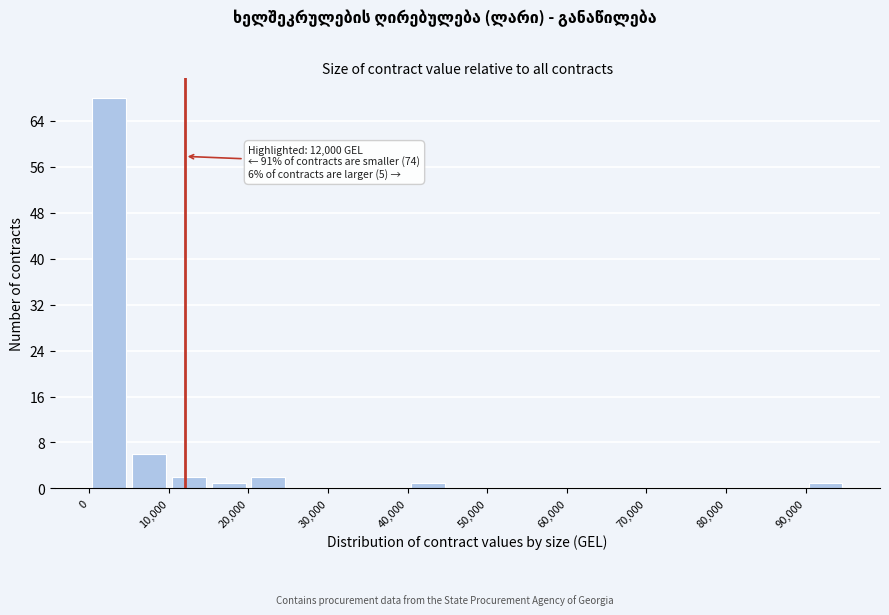

Over which range of the x-axis is the bar tallest?

0 to 5000